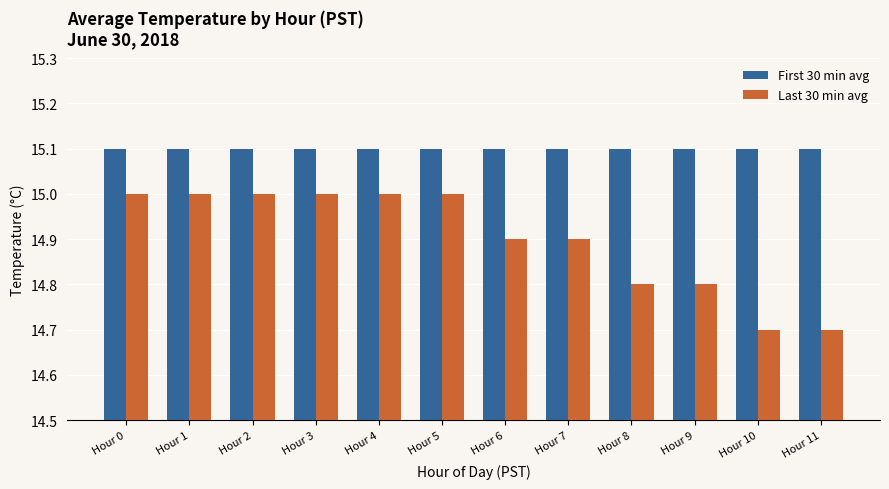

What is the total value across all series at Hour 8?

29.9